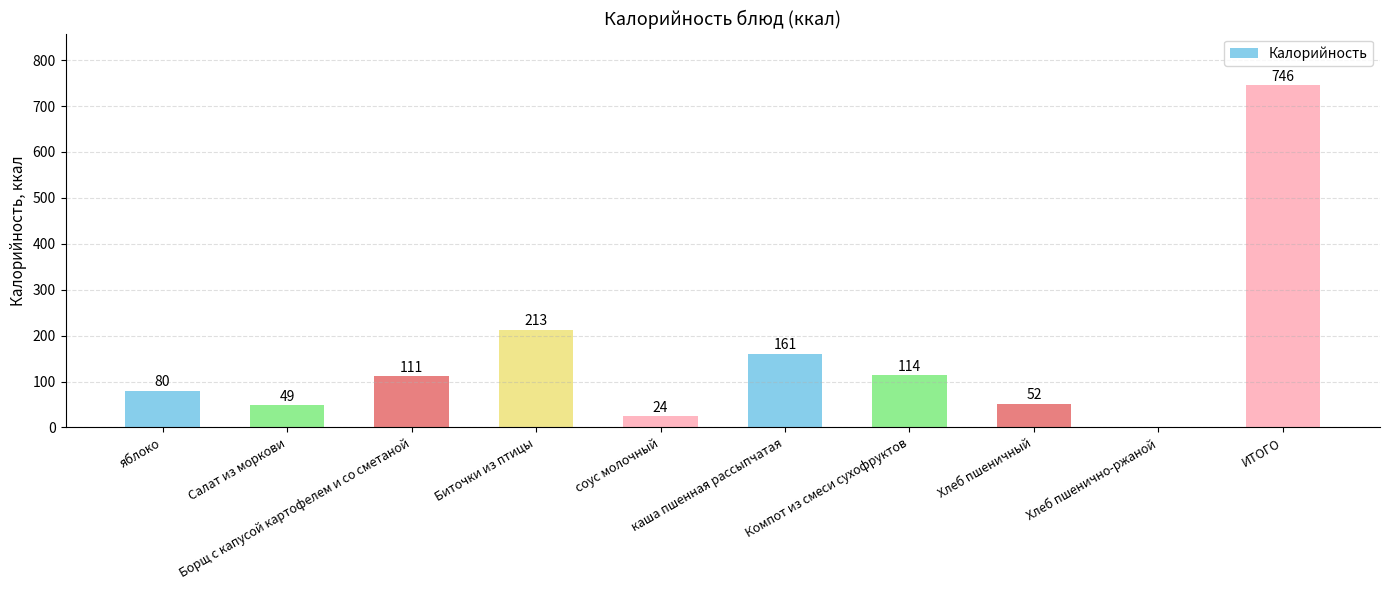

Which label corresponds to the largest value in the chart?

ИТОГО